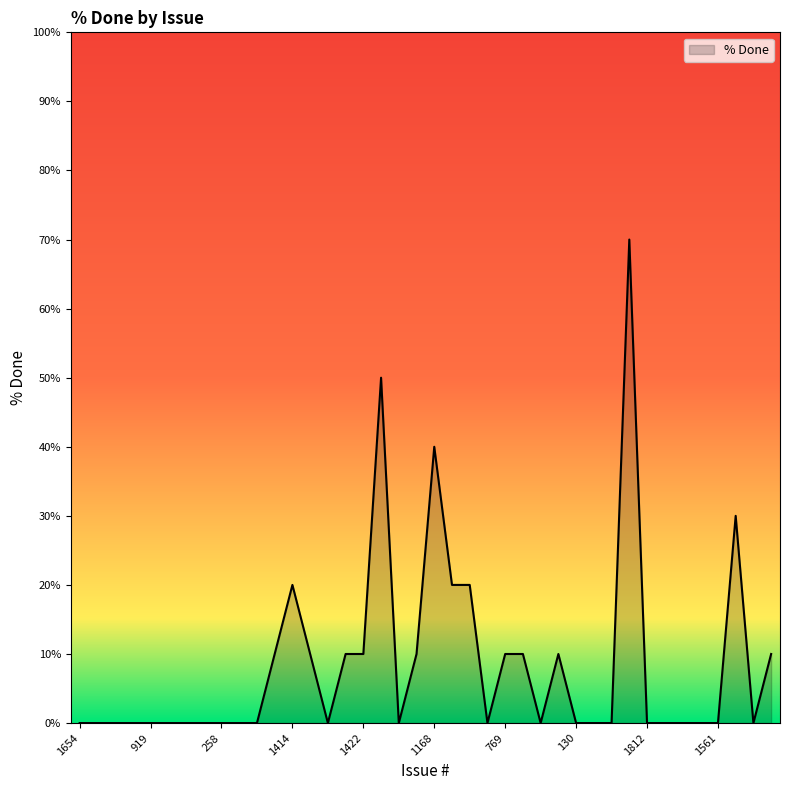

How many lines are shown in the chart?

1